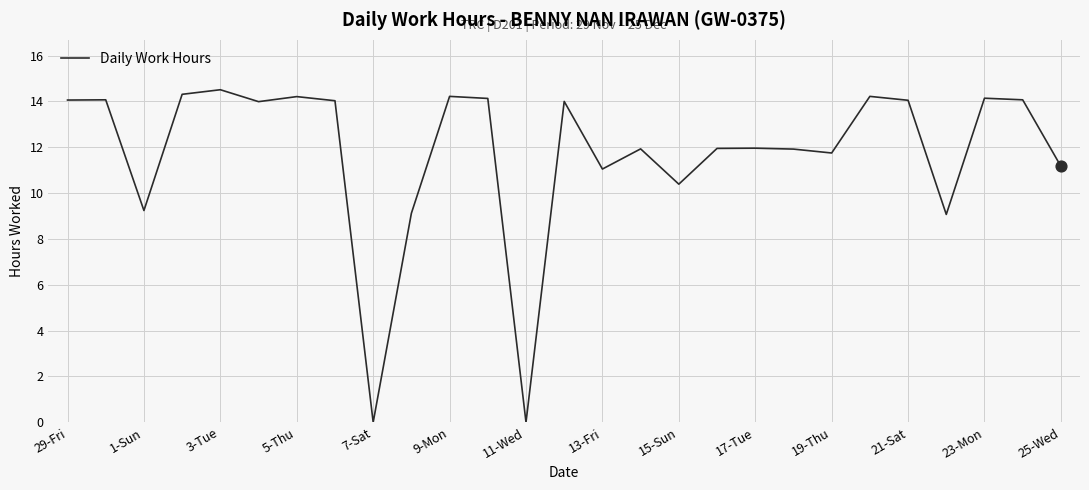

What is the greatest value displayed?

14.5